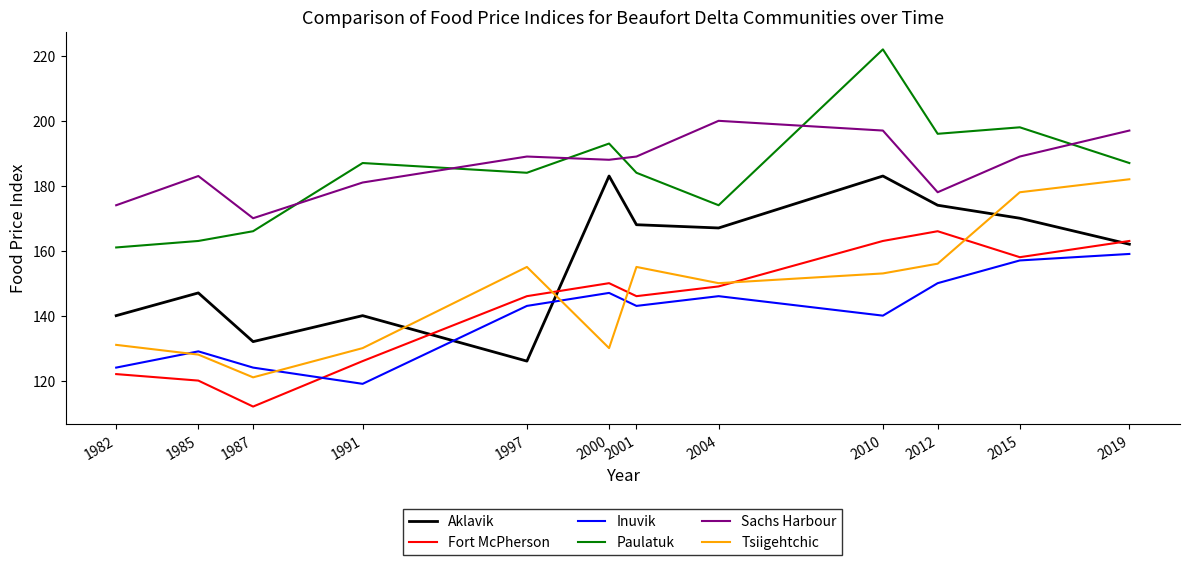

Which label corresponds to the smallest value in the chart?

1987